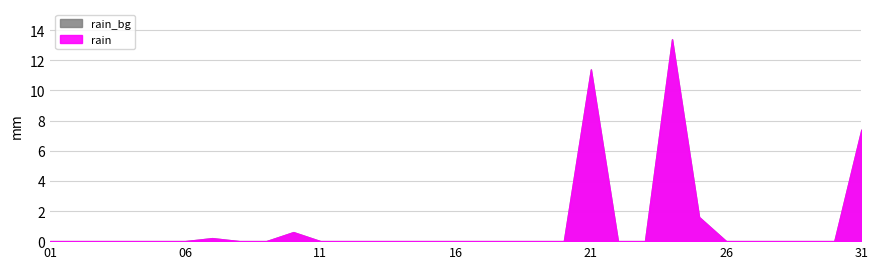

How many lines are shown in the chart?

1